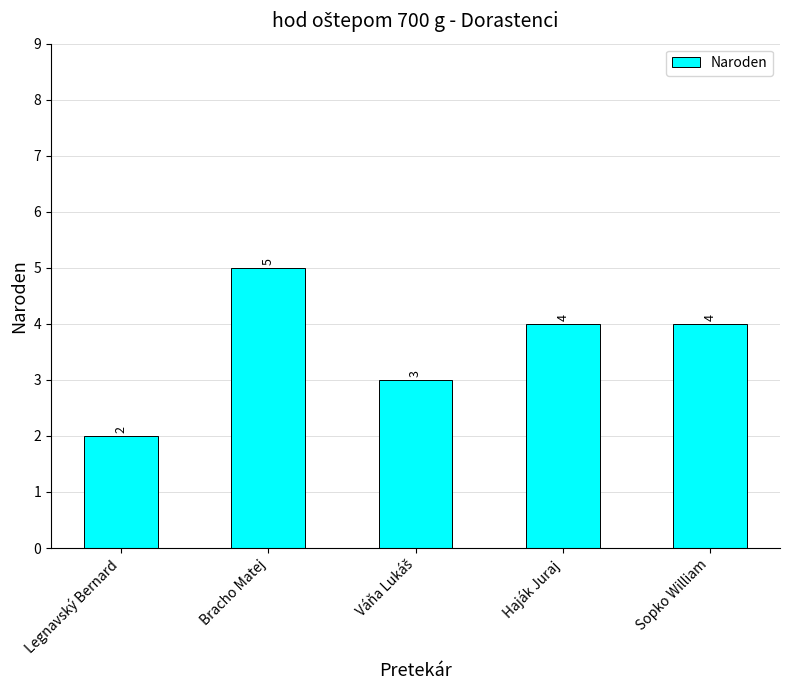

Are the bars horizontal?

No